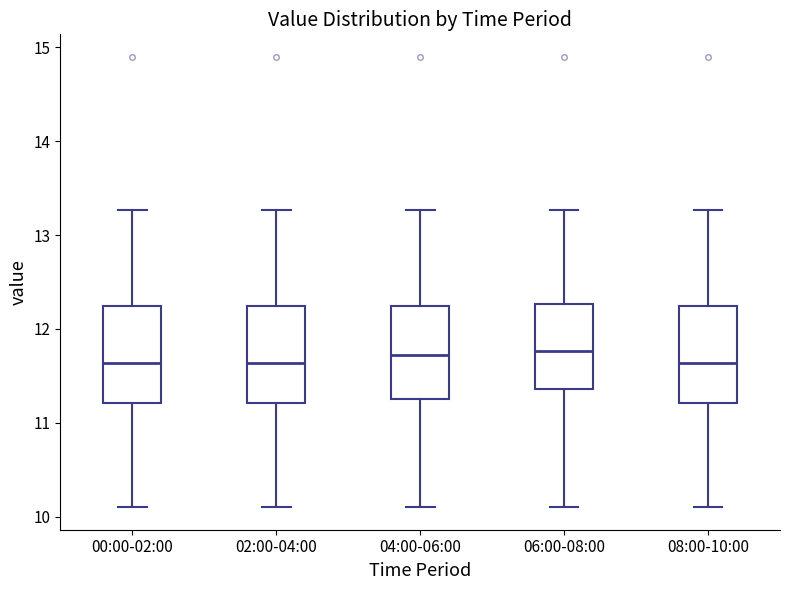

Reading left to right, transcribe this box plot: for each box, give where its median line is, the range the box spans, and where its two whiskers end, as read against the y-axis. The values are not printed on the chart, so give them approximately, as read against the axis.

00:00-02:00: median 11.6, box 11.2 to 12.2, whiskers 10.1 to 13.3
02:00-04:00: median 11.6, box 11.2 to 12.2, whiskers 10.1 to 13.3
04:00-06:00: median 11.7, box 11.3 to 12.2, whiskers 10.1 to 13.3
06:00-08:00: median 11.8, box 11.4 to 12.3, whiskers 10.1 to 13.3
08:00-10:00: median 11.6, box 11.2 to 12.2, whiskers 10.1 to 13.3